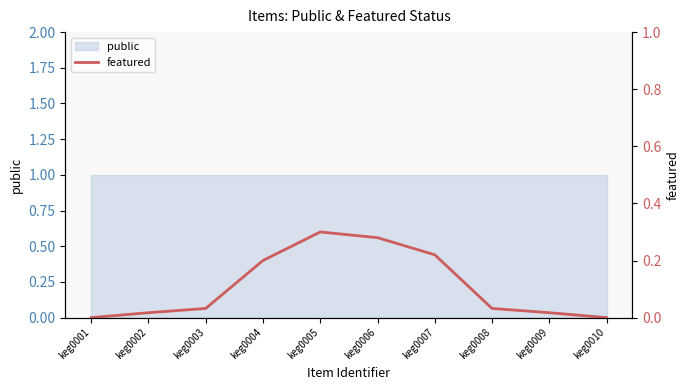

The chart shows a value of 0.3 at keg0006. True or false?

True